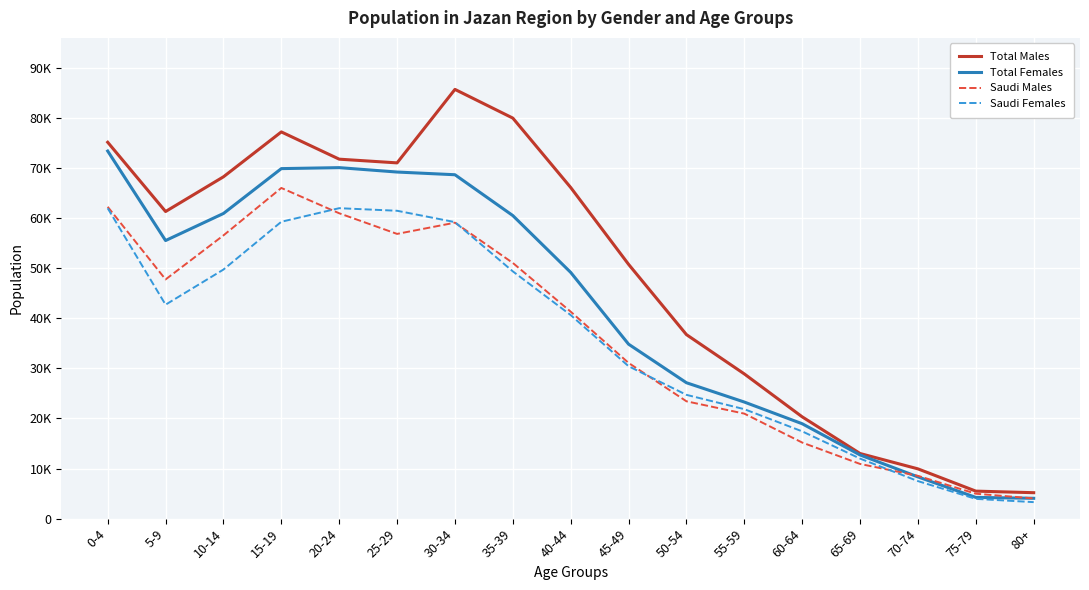

In Saudi Females, how many points are higher than both neighbors (excluding endpoints)?

1